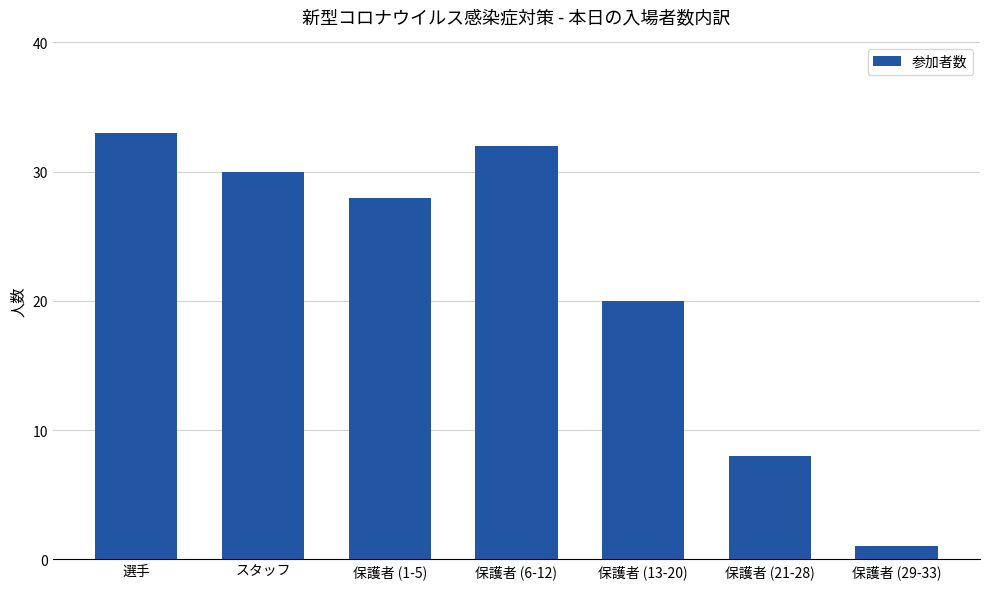

What is the approximate value at 保護者 (6-12), to the nearest 5?

30